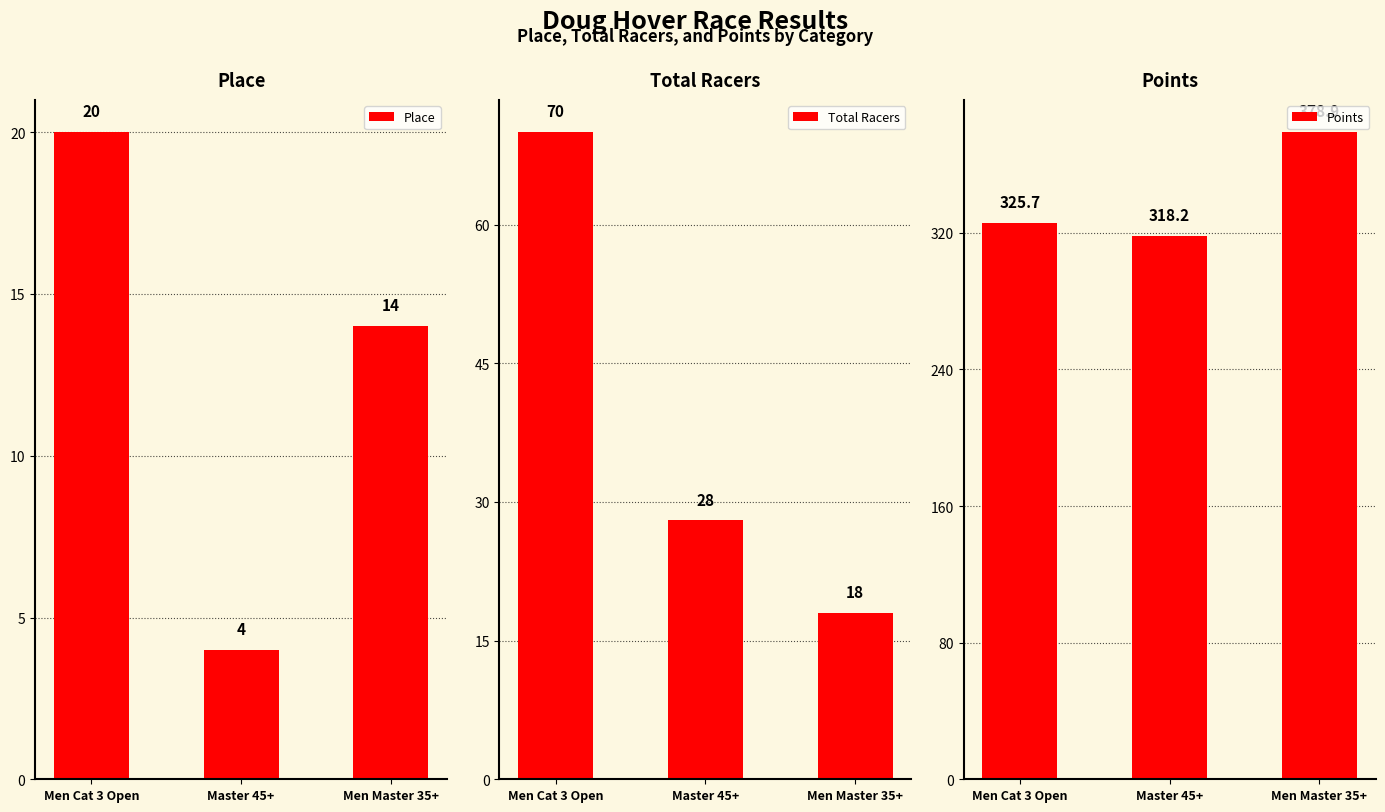

How many values in the Place series are below 14?

1